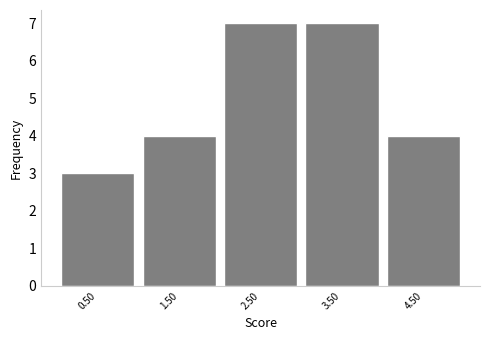

Reading left to right, extract all data points from this chart.

3	4	7	7	4